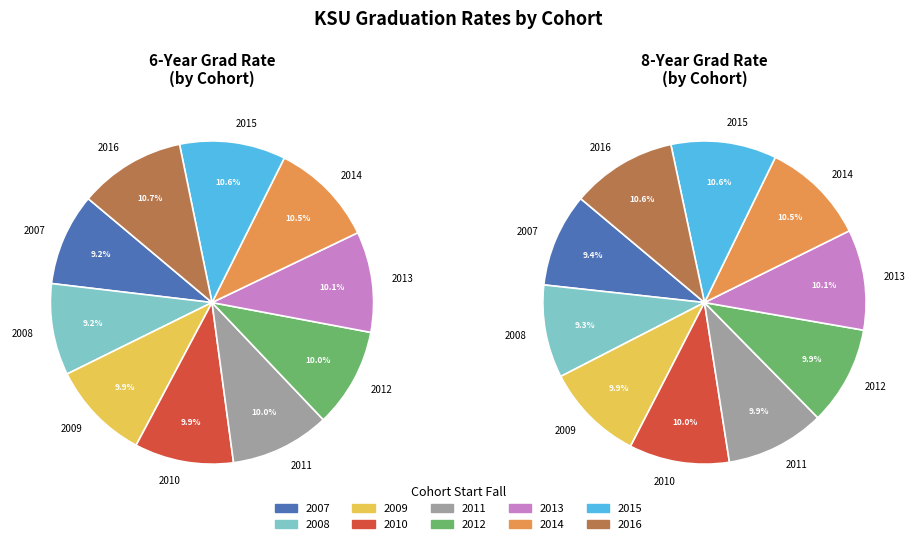

To the nearest percent, what is the combined percentage of 2014 and 2013?

21%